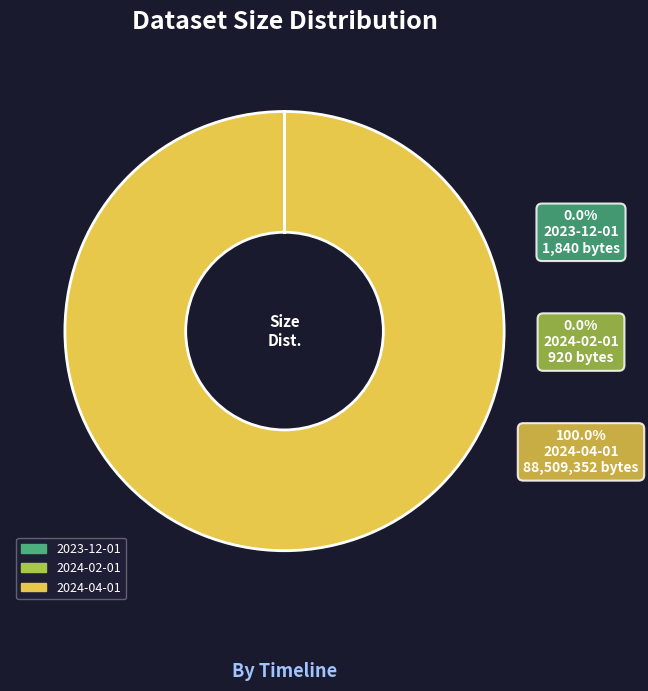

Between 2023-12-01 and 2024-02-01, which is larger?

2023-12-01